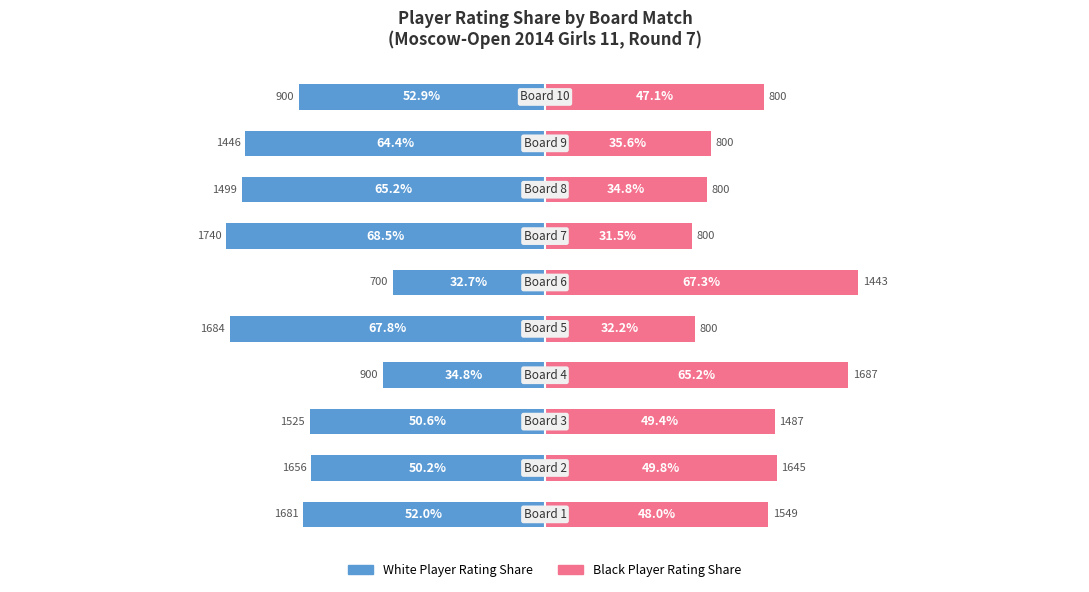

How many groups of bars are there?

10